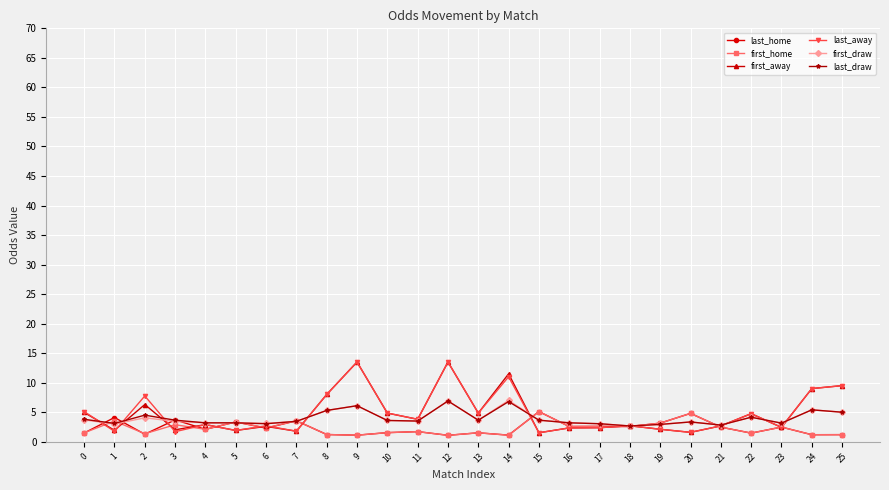

How many distinct data groups are displayed?

6